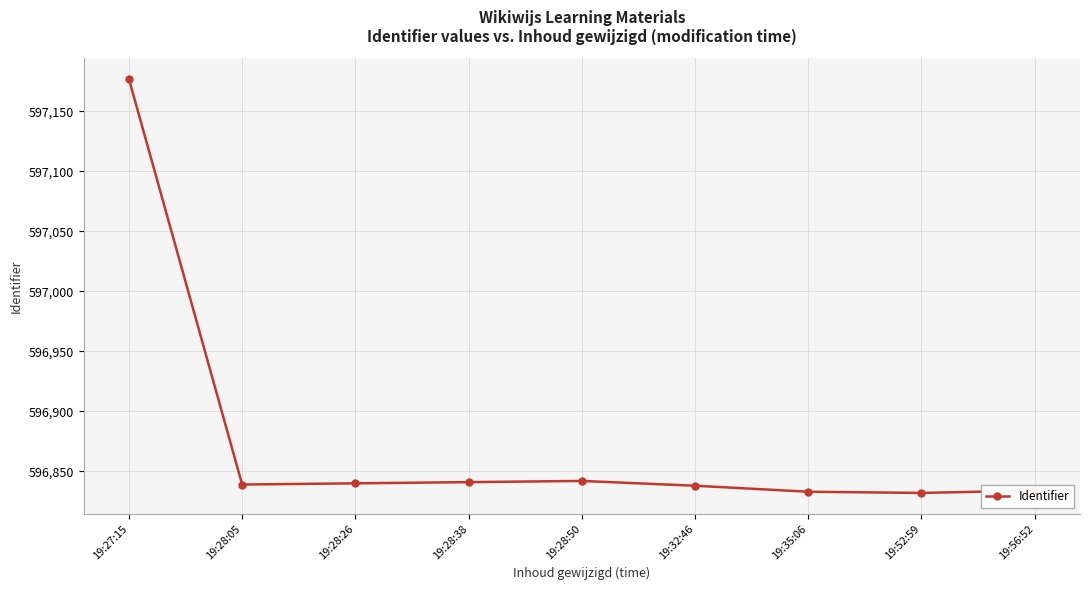

What is the greatest value displayed?

597177